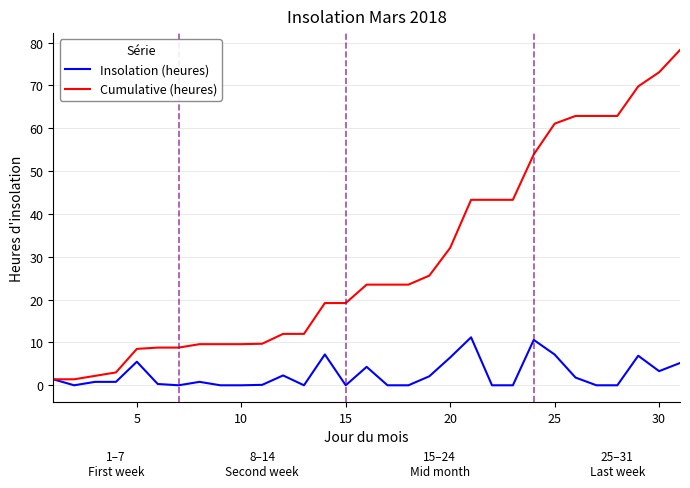

How many lines are shown in the chart?

2